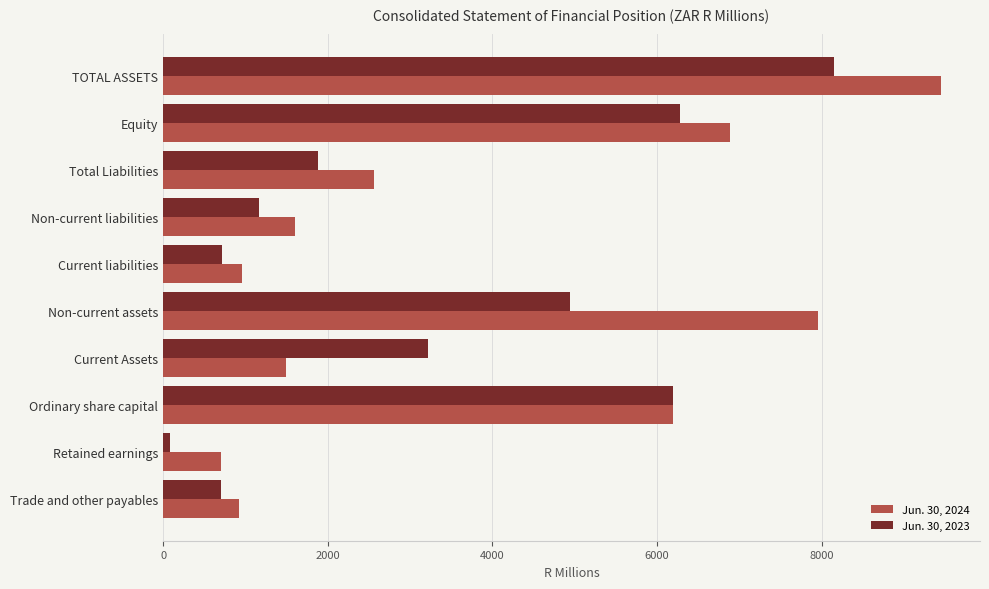

List the series in order of their overall mean, highest first.

Jun. 30, 2024, Jun. 30, 2023